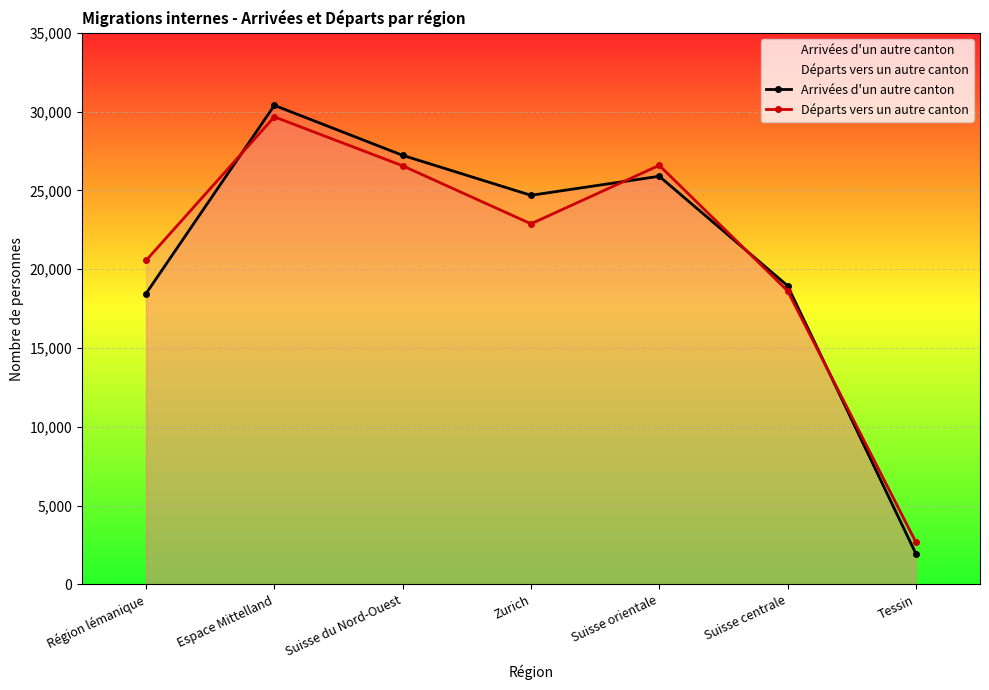

At which category is the sum across all series the highest?

Espace Mittelland